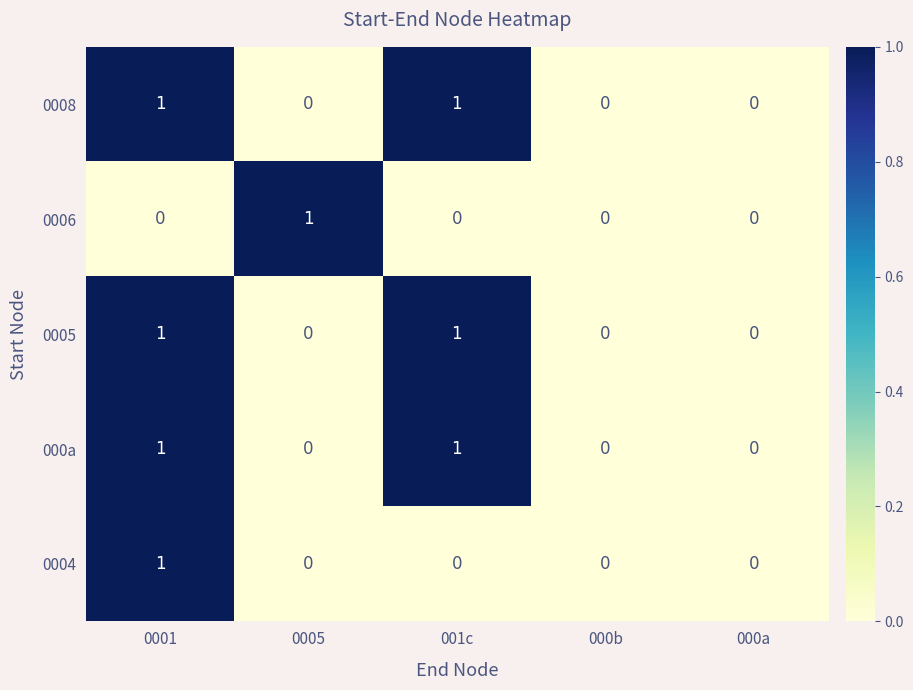

Is it true that 0005 equals 1 at 000a?

False